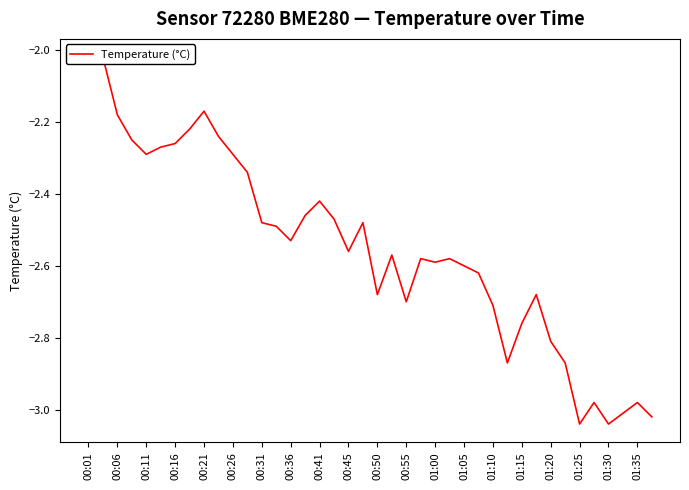

True or false: the data has more than 0 interior local peaks.

True